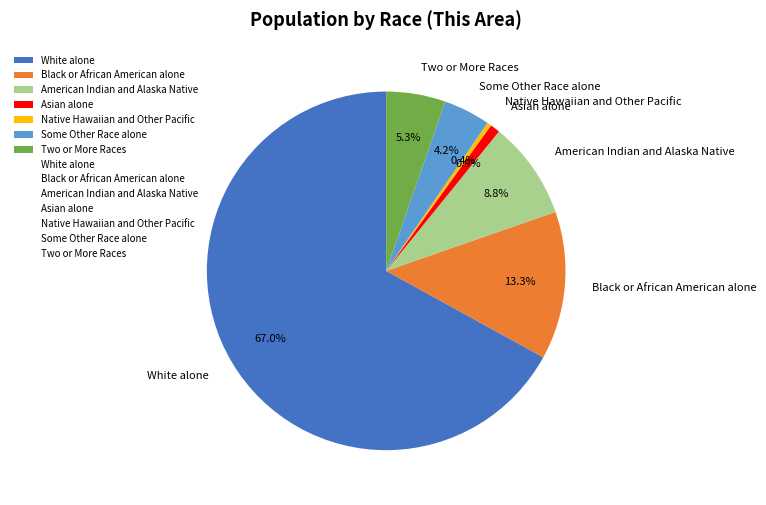

Count the number of slices in the pie.

7